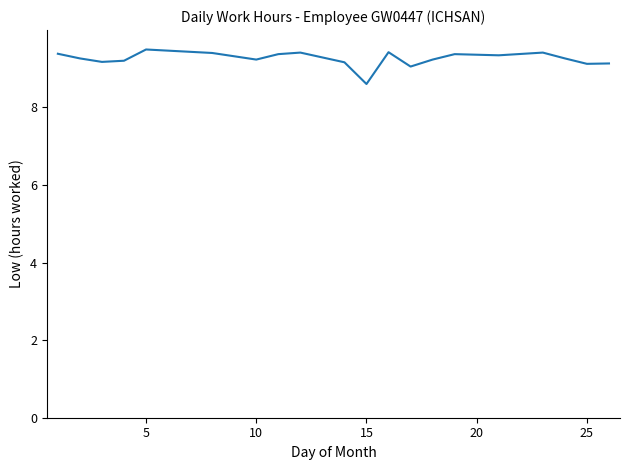

What is the minimum value shown in the chart?

8.6